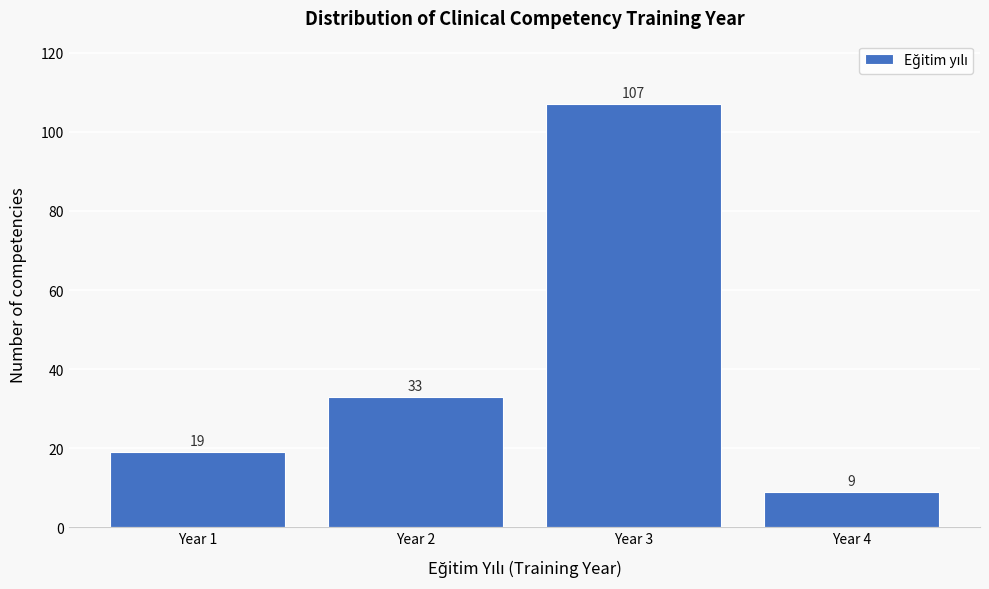

Reading left to right, what are all the values shown in this chart?

19	33	107	9